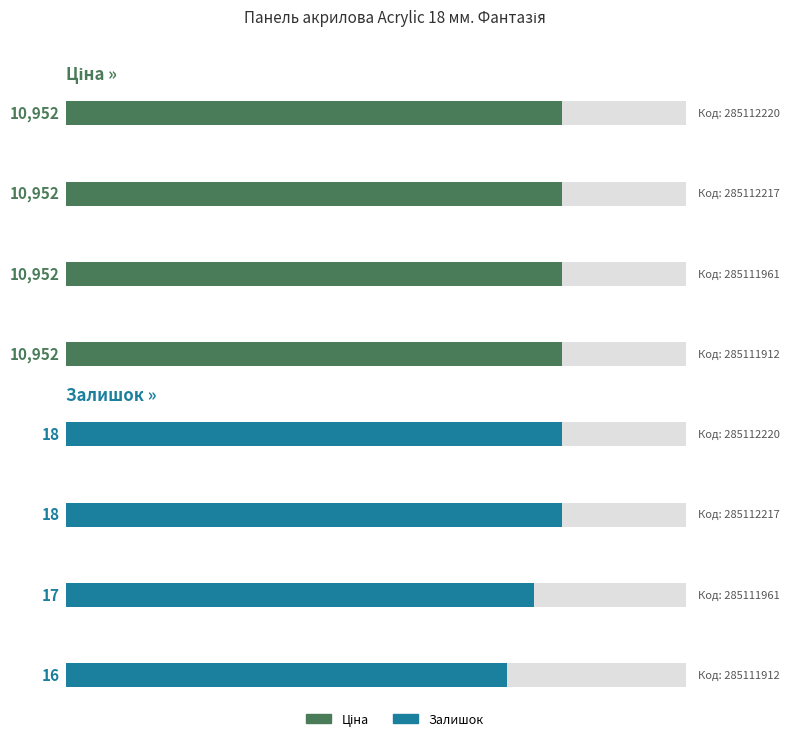

List the labels in order of Ціна value, smallest first.

285112220, 285112217, 285111961, 285111912